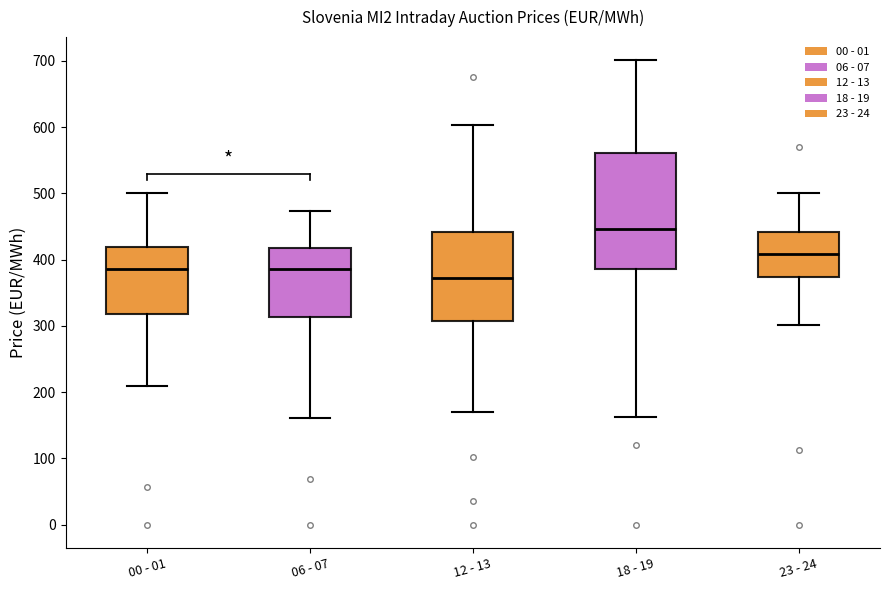

Reading left to right, transcribe this box plot: for each box, give where its median line is, the range the box spans, and where its two whiskers end, as read against the y-axis. The values are not printed on the chart, so give them approximately, as read against the axis.

00 - 01: median 390, box 320 to 420, whiskers 210 to 500
06 - 07: median 390, box 310 to 420, whiskers 160 to 470
12 - 13: median 370, box 310 to 440, whiskers 170 to 600
18 - 19: median 450, box 390 to 560, whiskers 160 to 700
23 - 24: median 410, box 370 to 440, whiskers 300 to 500